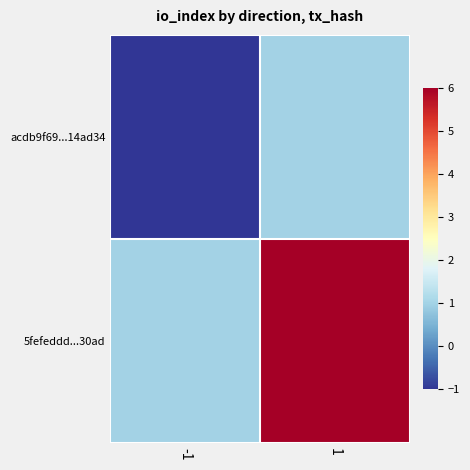

Rank the series by their average value, from lowest to highest.

acdb9f69...14ad34, 5fefeddd...30ad